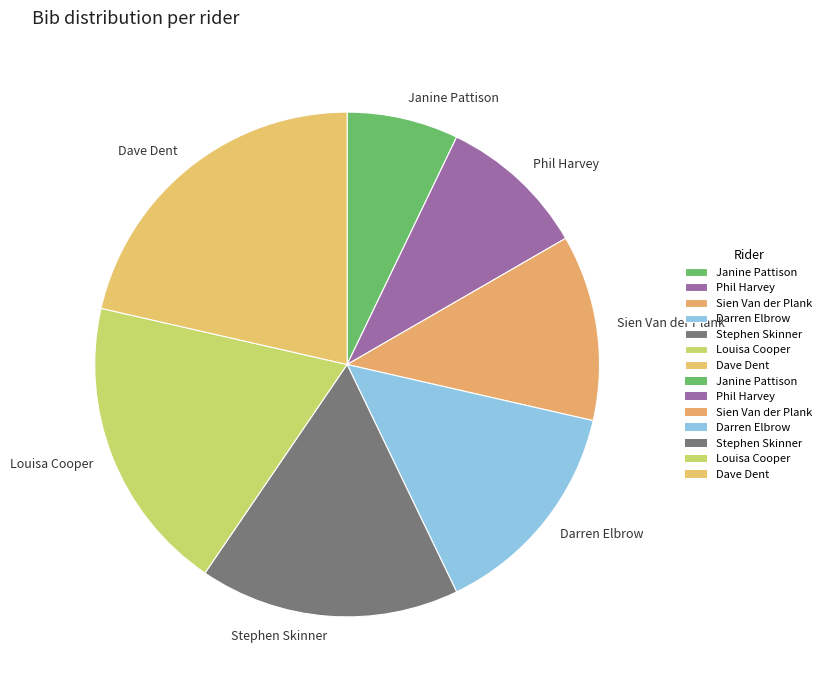

Rank the categories by value from highest to lowest.

Dave Dent, Louisa Cooper, Stephen Skinner, Darren Elbrow, Sien Van der Plank, Phil Harvey, Janine Pattison